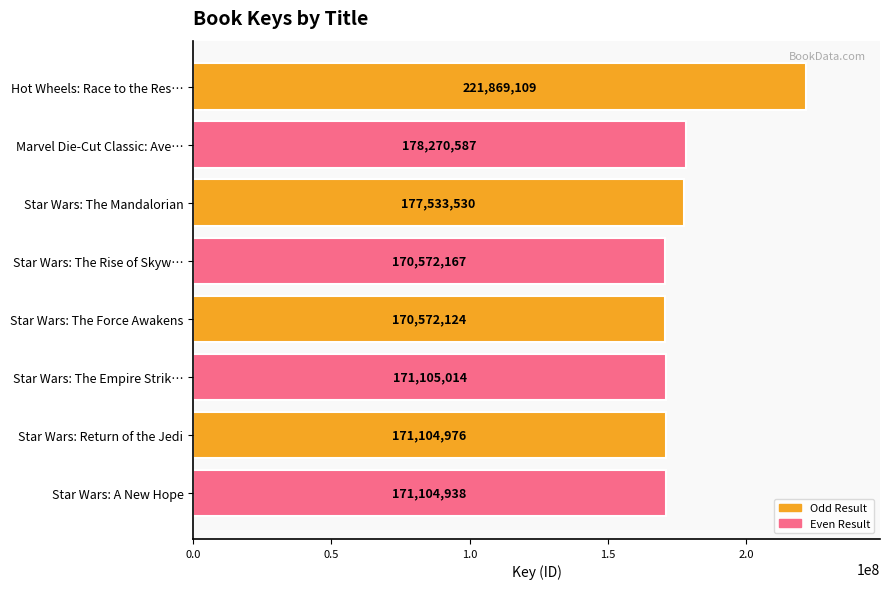

The chart shows a value of 46823492 at Star Wars: The Rise of Skyw…. True or false?

False